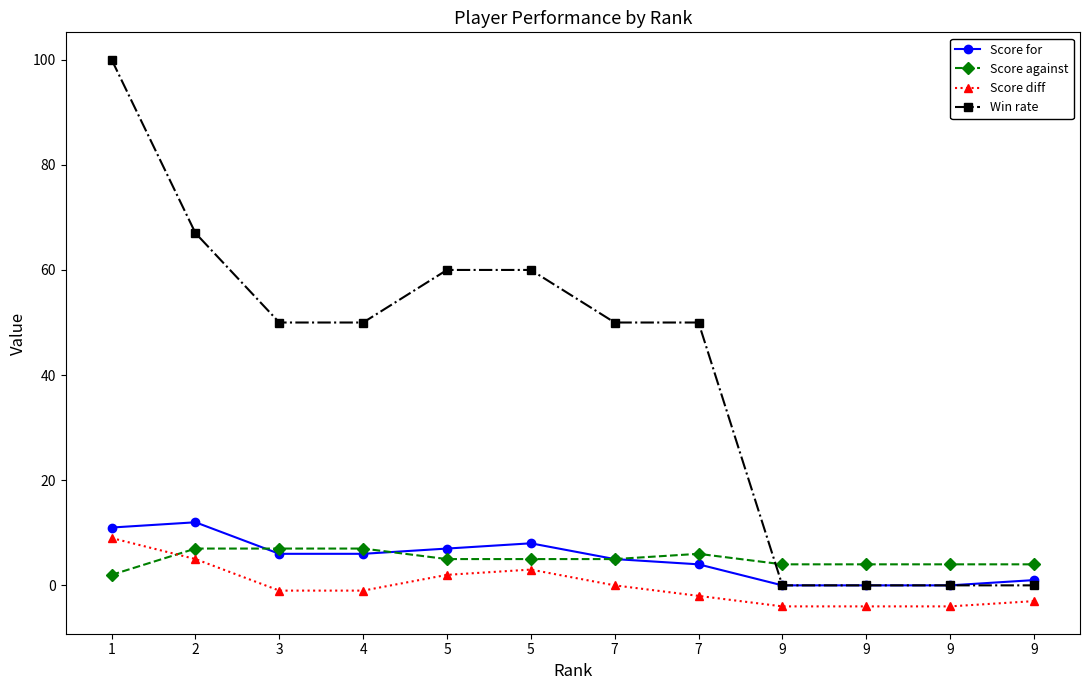

True or false: Score diff and Win rate intersect in this chart.

False